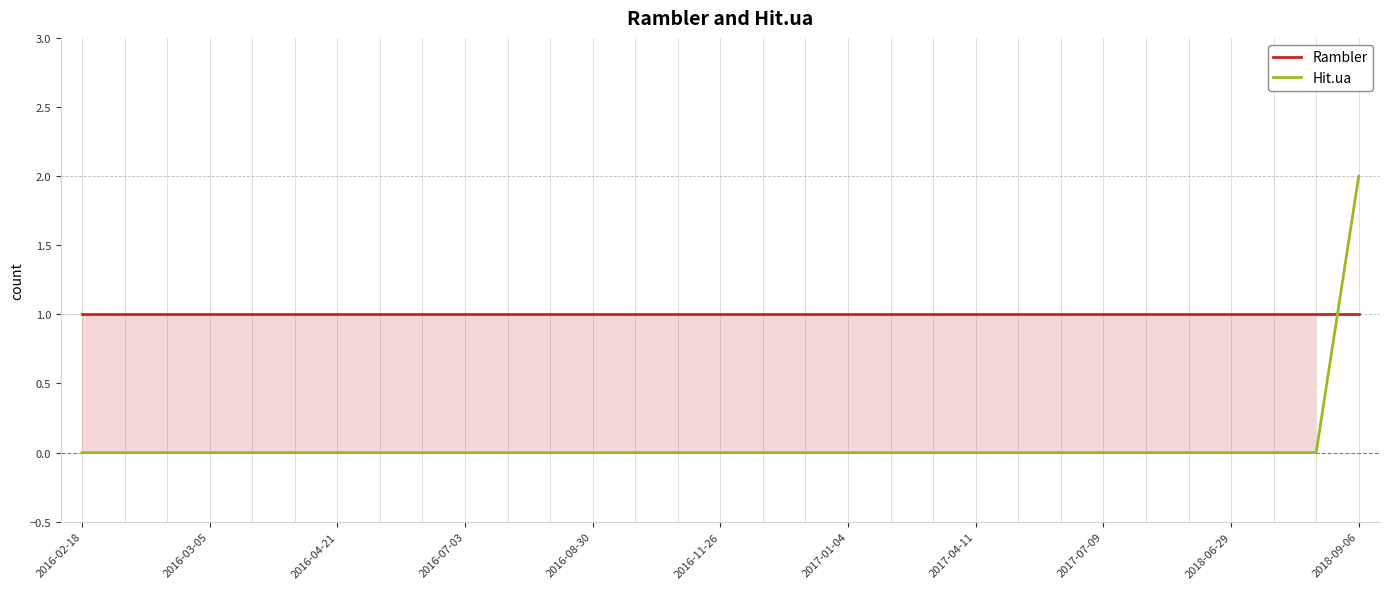

Where is Rambler nearest to the value 1?

2016-02-18